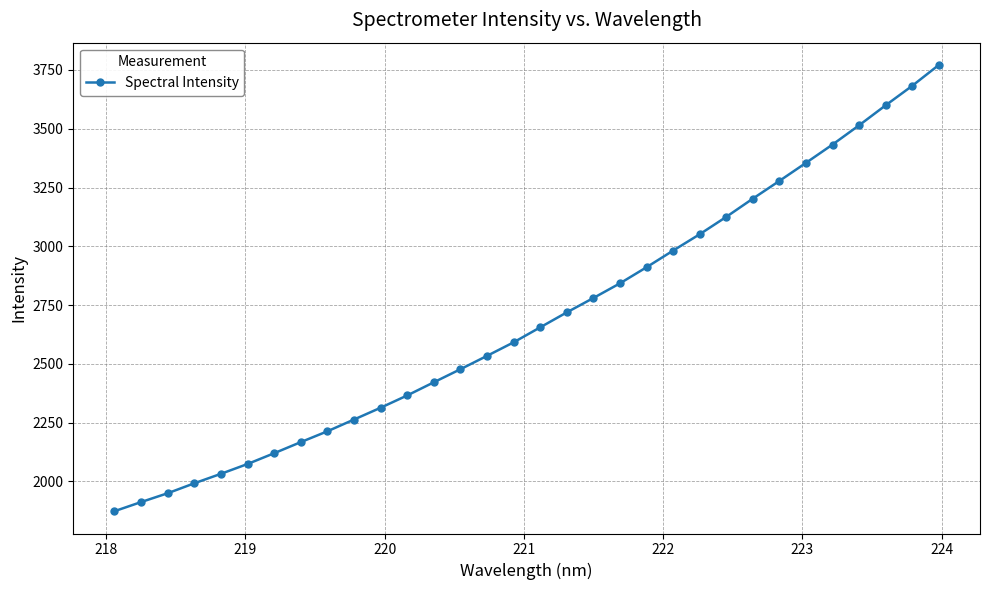

What is the value of the 11th point from the left?

2313.6